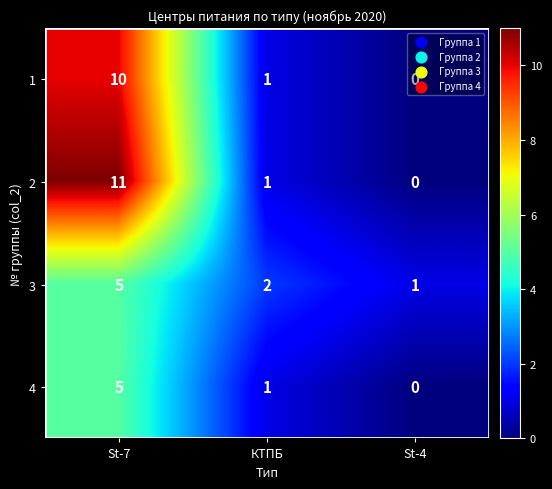

Which series has the largest range (max minus min)?

2